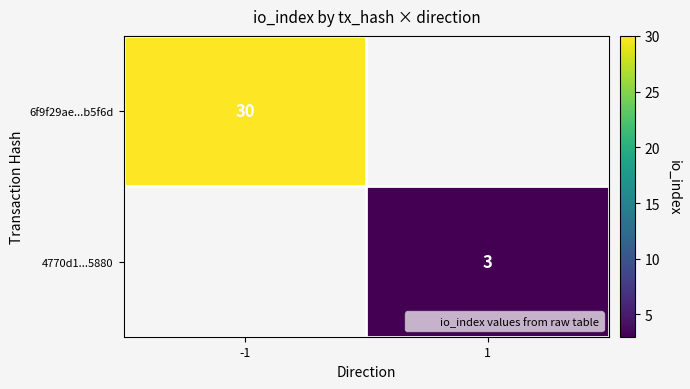

The value of 6f9f29ae...b5f6d at -1 is 52.3. True or false?

False